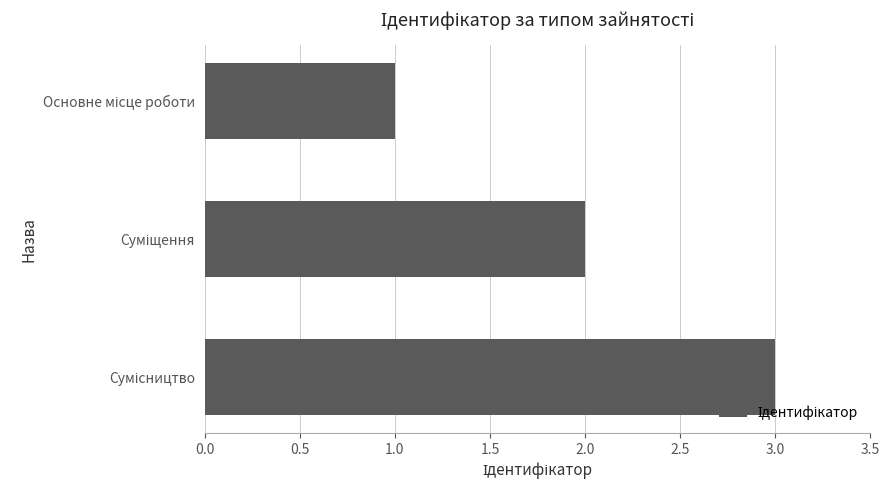

What is the sum of all values?

6